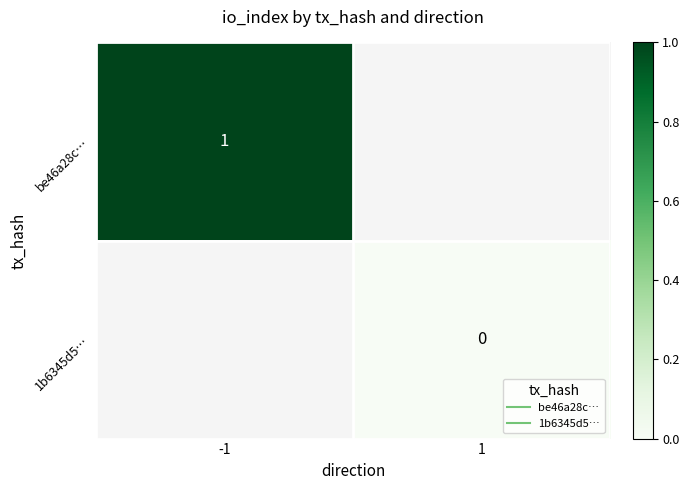

The value of be46a28c… at -1 is 1.7. True or false?

False